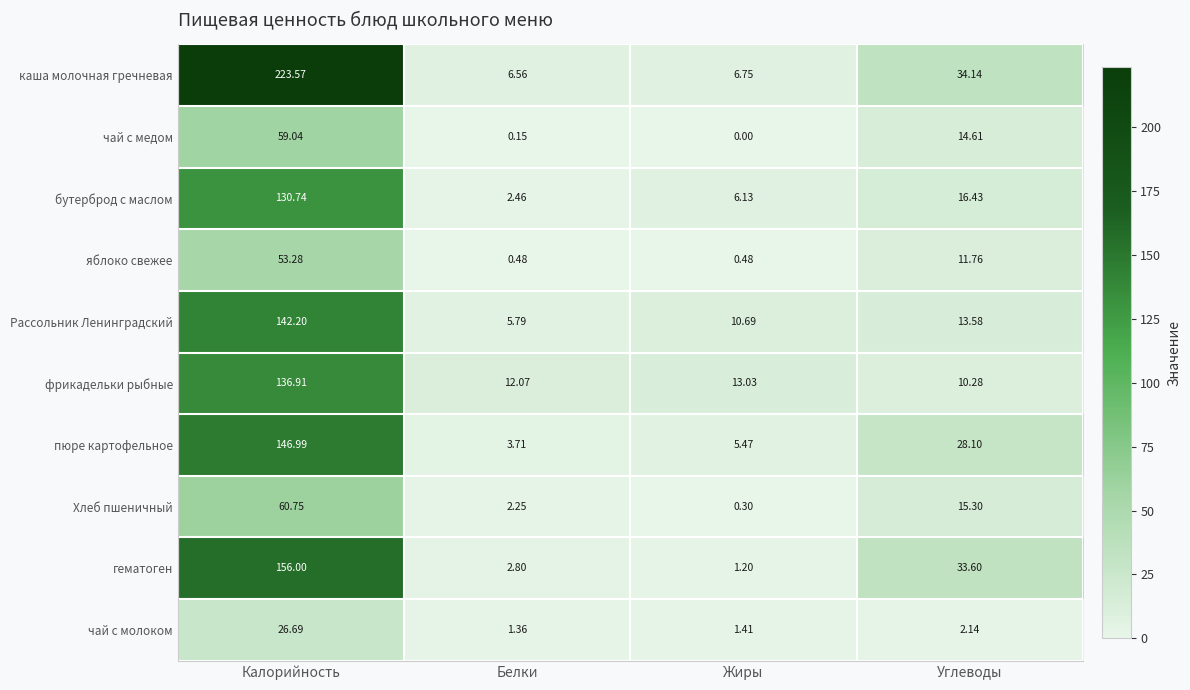

Which category has the lowest value across all series?

Жиры